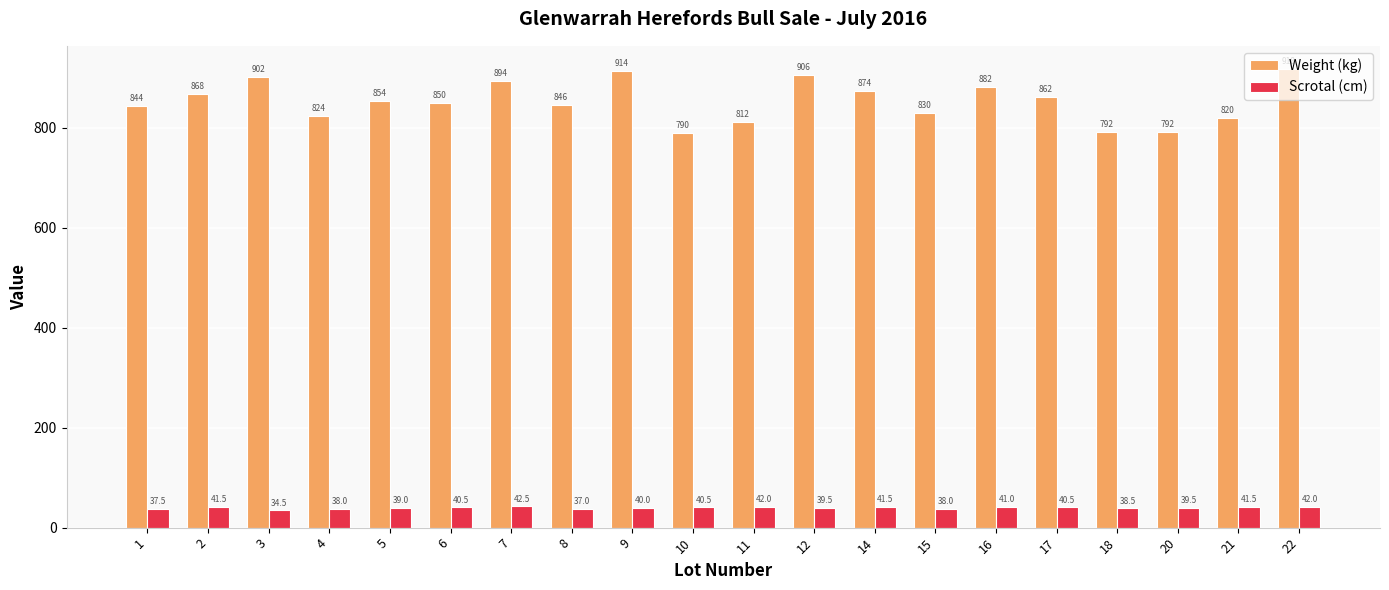

Does the chart contain stacked bars?

No